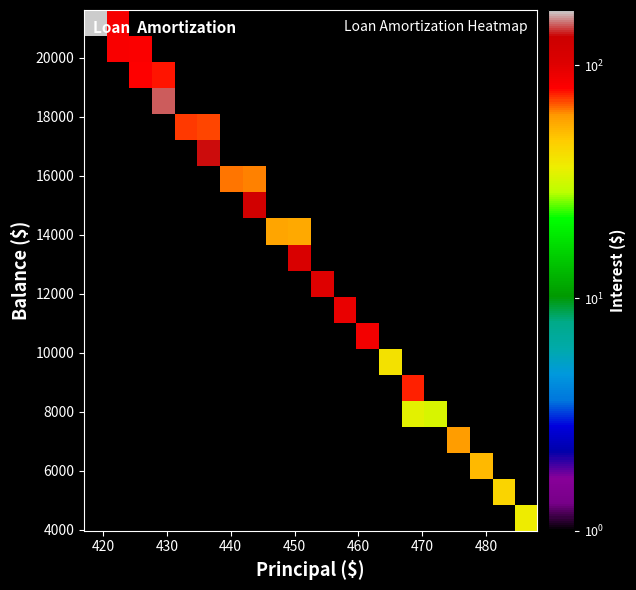

What is the minimum value shown in the chart?

32.8